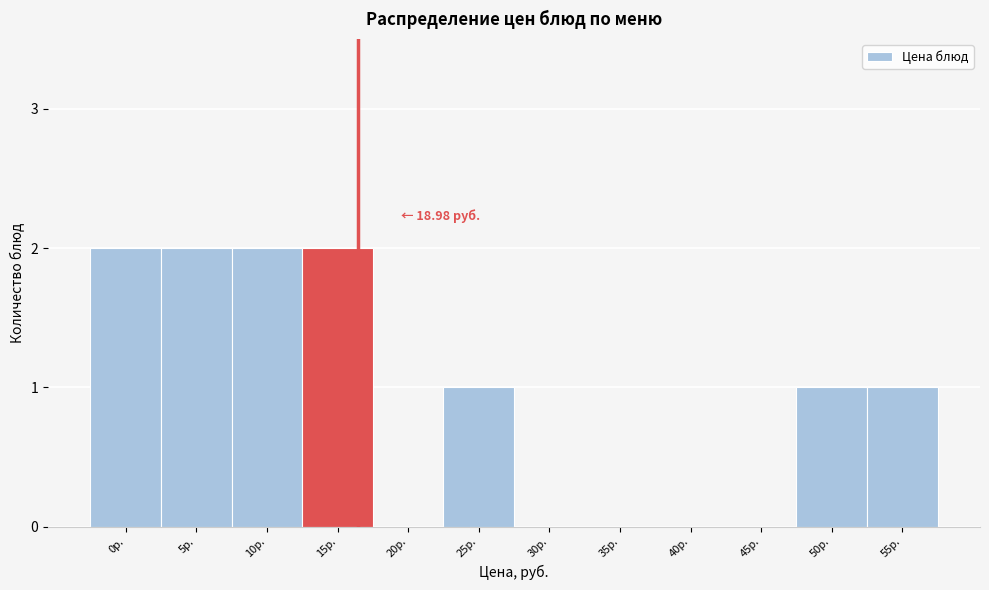

Reading left to right, list all the values displayed in this chart.

0р.=2	5р.=2	10р.=2	15р.=2	20р.=0	25р.=1	30р.=0	35р.=0	40р.=0	45р.=0	50р.=1	55р.=1